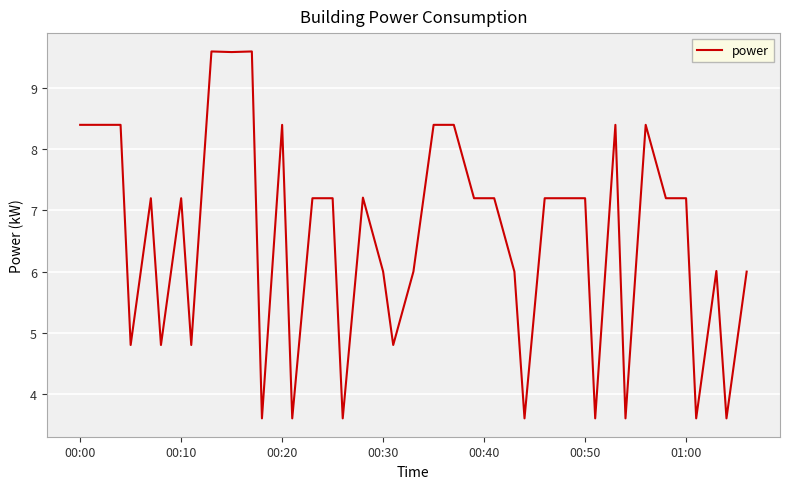

What is the difference between the maximum and minimum values?

6.0